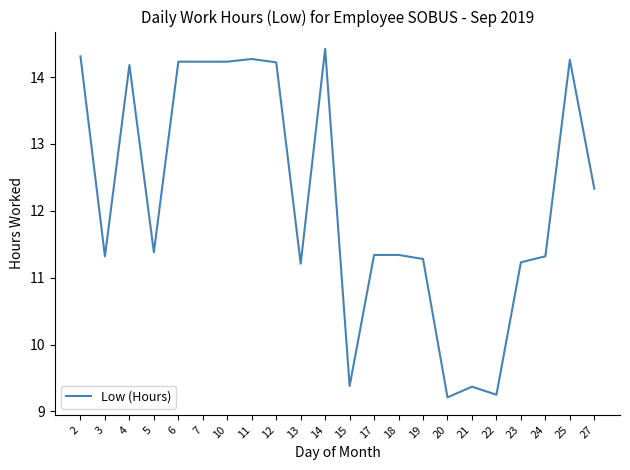

The chart shows a value of 5.0 at 27. True or false?

False